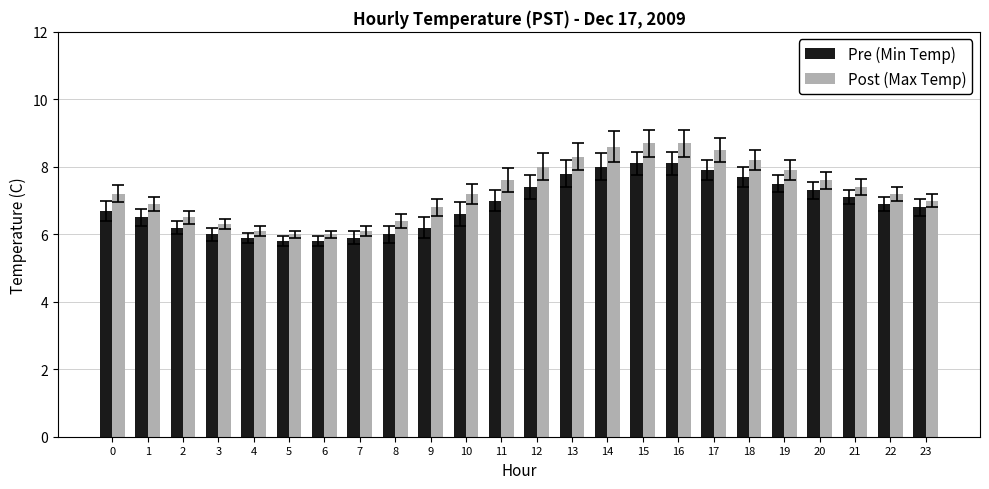

What is the maximum value for Post (Max Temp)?

8.7